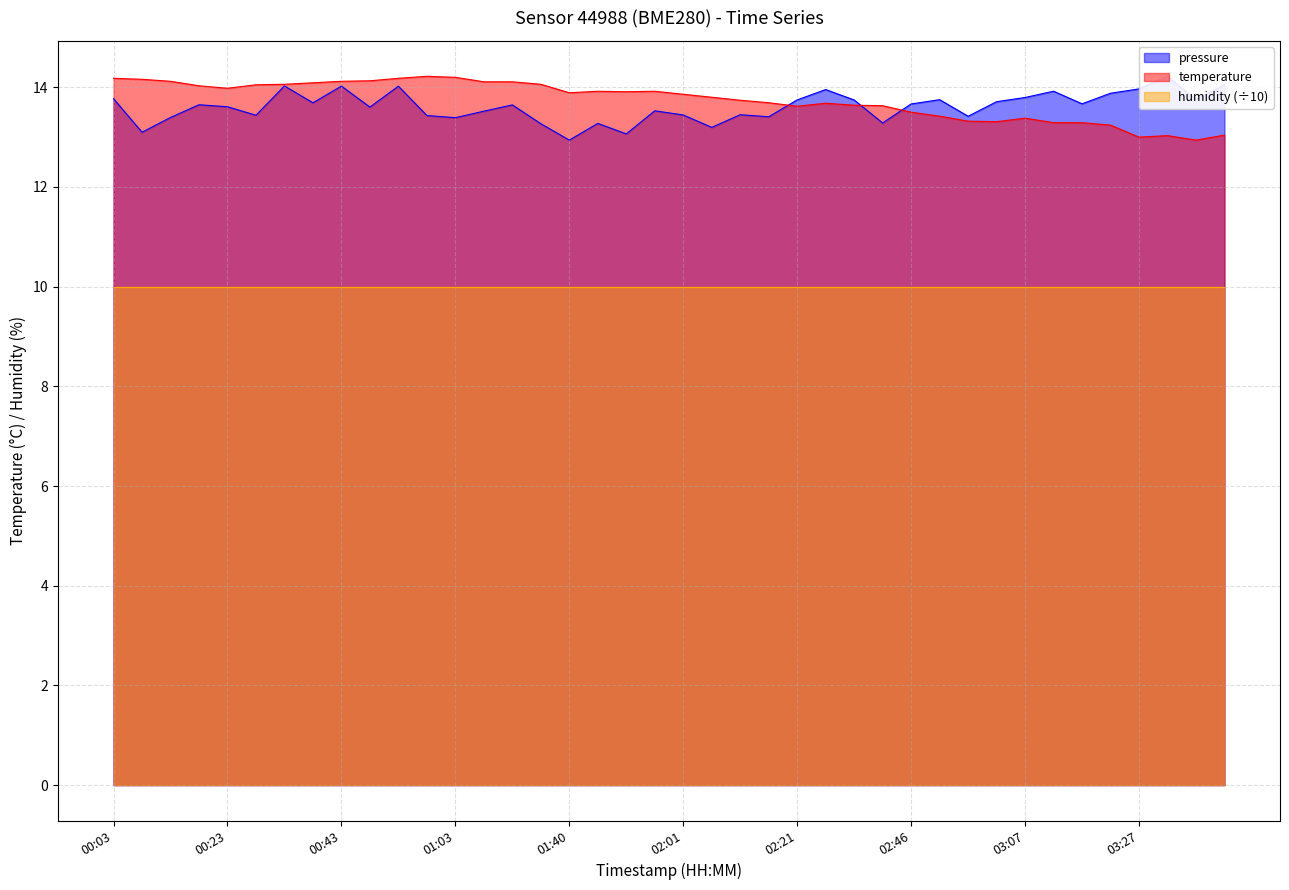

What is the approximate value of pressure at 00:33?

14.0